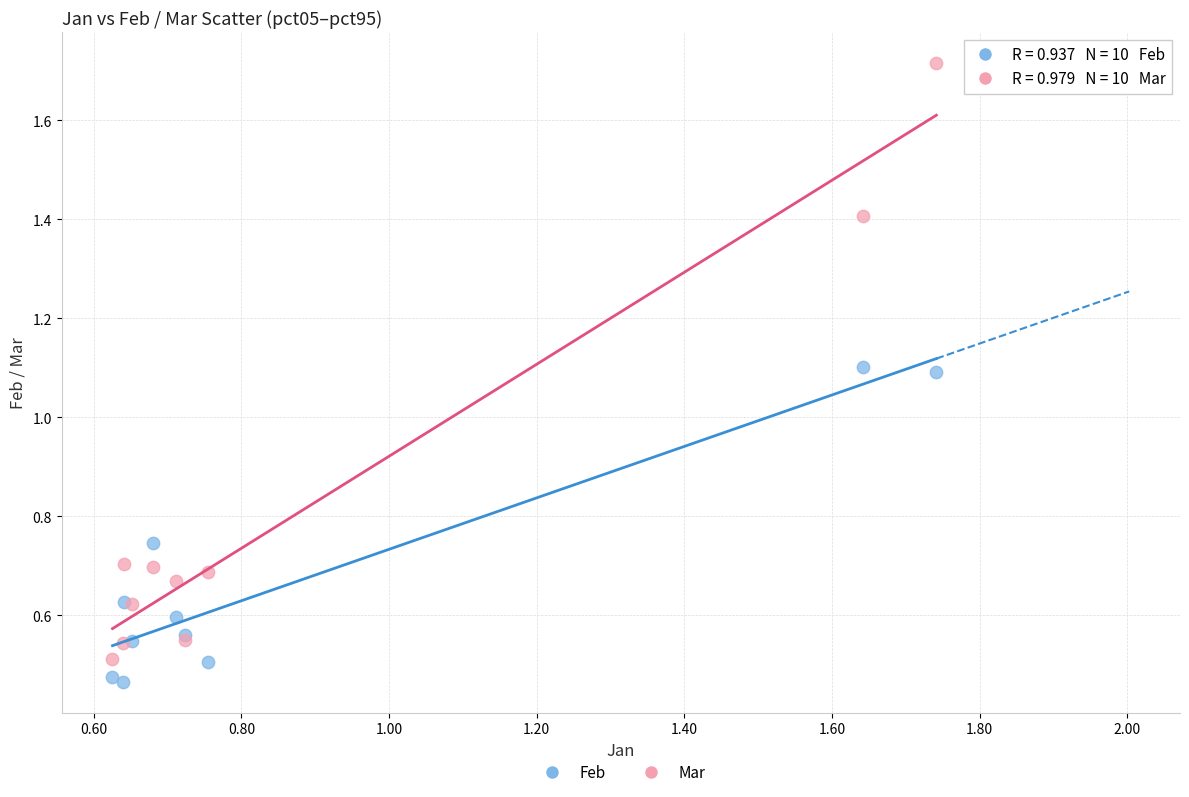

Which series has the largest Y range (max minus min)?

Mar